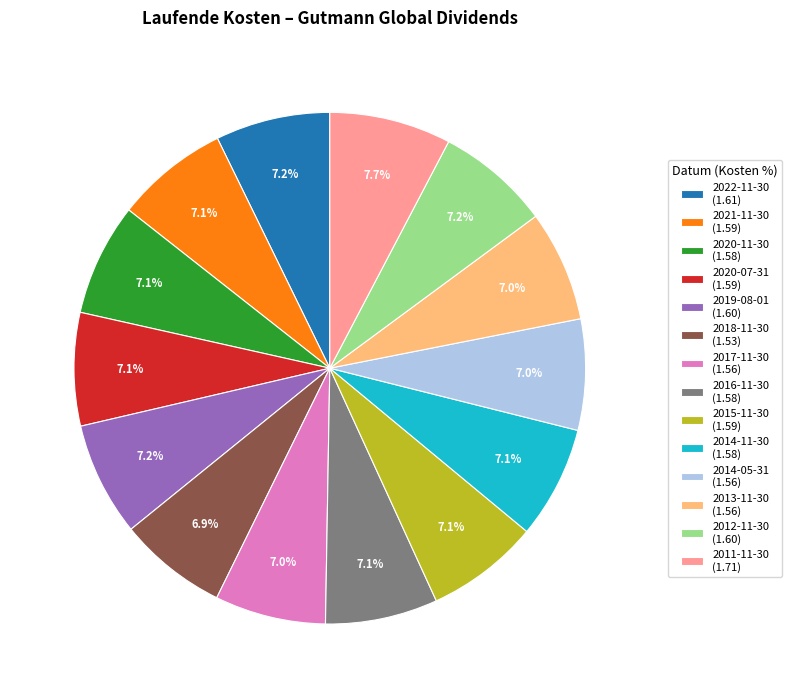

To the nearest percent, what is the average slice percentage?

7%